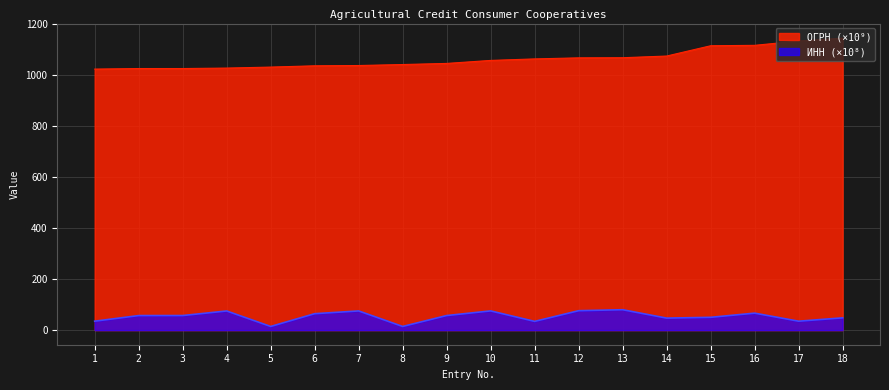

What is the difference between the maximum and second lowest values in the ИНН series?

65.7